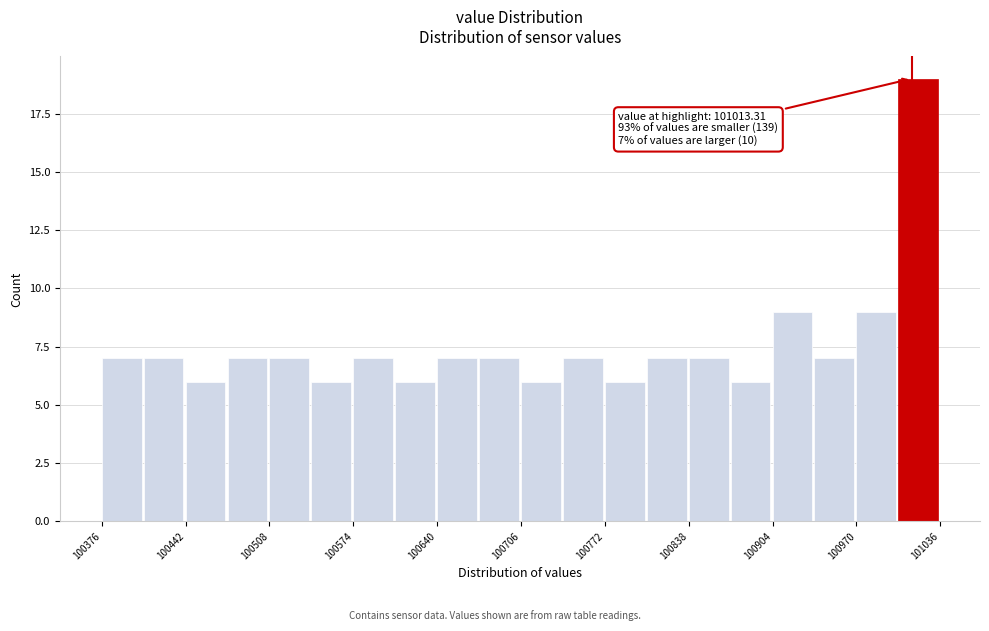

Read against the x-axis, roughly where is the centre of the tallest bar?

101020